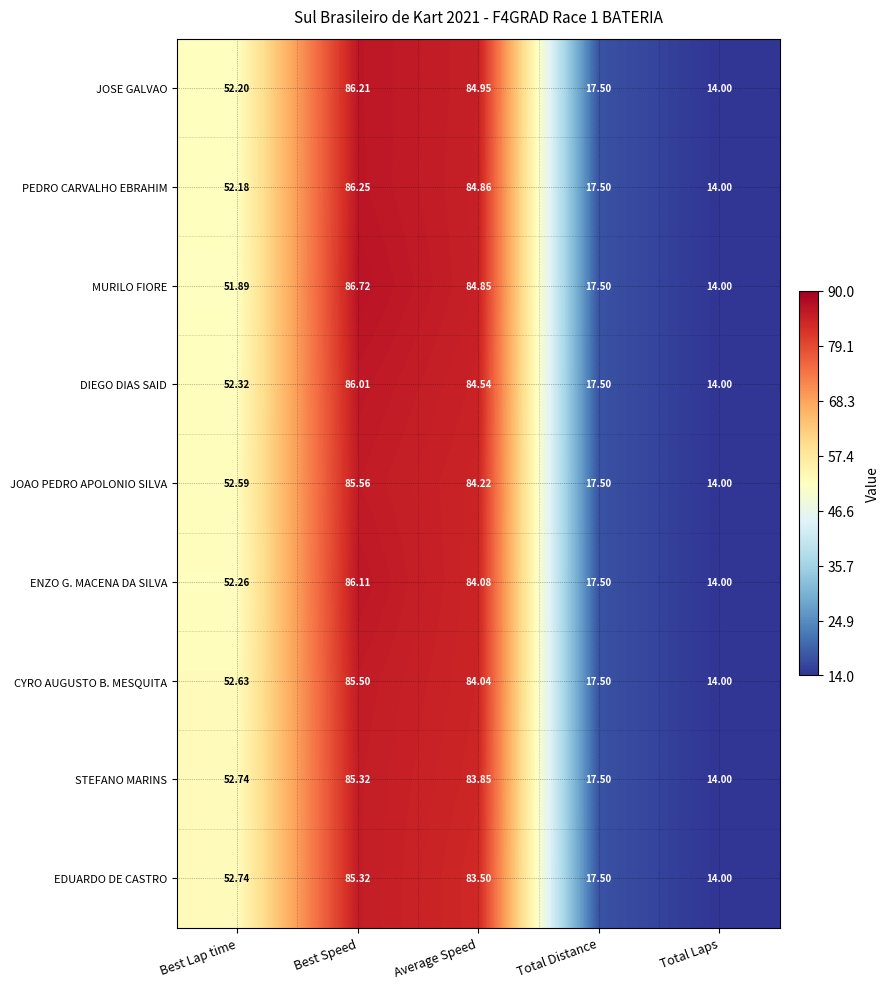

At which category is the sum across all series the highest?

Best Speed